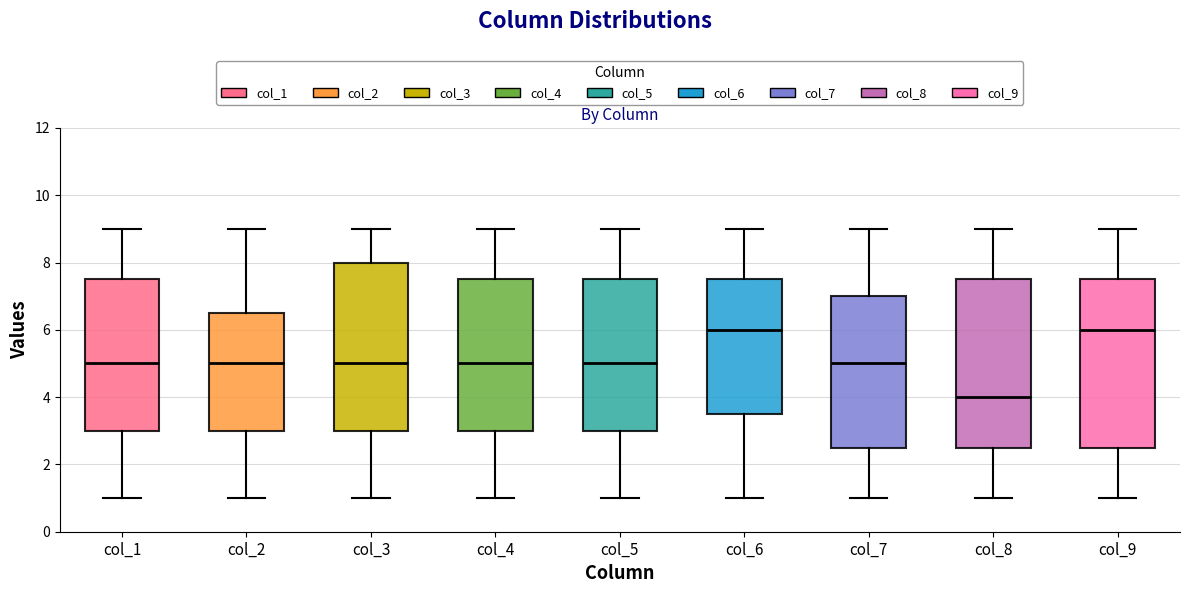

Reading left to right, read every box against the y-axis: the position of its median line, the range the box covers, and the ends of its whiskers. The values are not printed on the chart, so give them approximately, as read against the axis.

col_1: median 5.0, box 3.0 to 7.6, whiskers 1.0 to 9.0
col_2: median 5.0, box 3.0 to 6.6, whiskers 1.0 to 9.0
col_3: median 5.0, box 3.0 to 8.0, whiskers 1.0 to 9.0
col_4: median 5.0, box 3.0 to 7.6, whiskers 1.0 to 9.0
col_5: median 5.0, box 3.0 to 7.6, whiskers 1.0 to 9.0
col_6: median 6.0, box 3.6 to 7.6, whiskers 1.0 to 9.0
col_7: median 5.0, box 2.6 to 7.0, whiskers 1.0 to 9.0
col_8: median 4.0, box 2.6 to 7.6, whiskers 1.0 to 9.0
col_9: median 6.0, box 2.6 to 7.6, whiskers 1.0 to 9.0